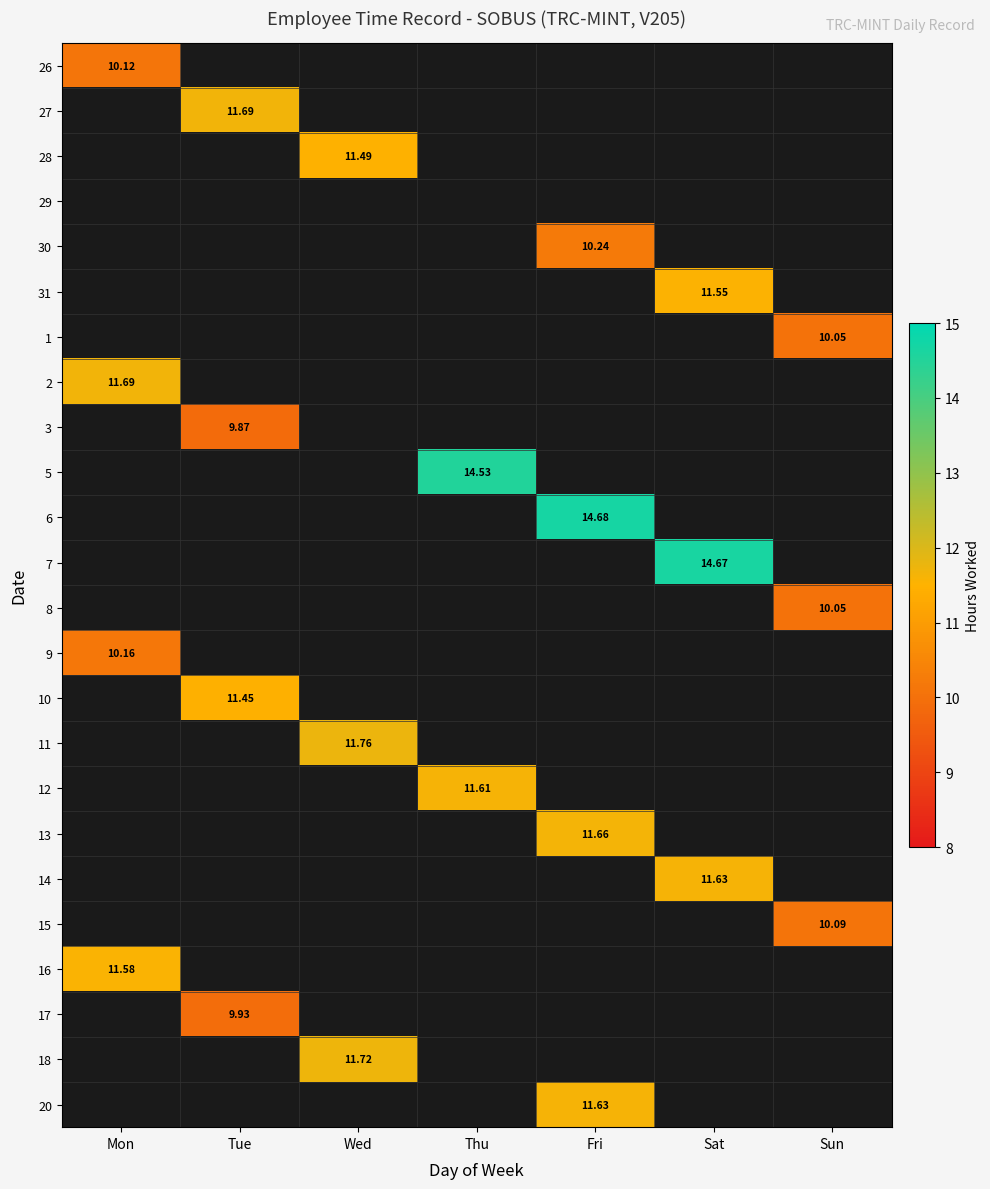

Which label corresponds to the smallest value in the chart?

Tue